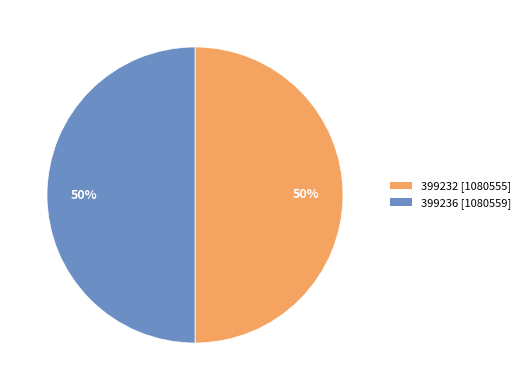

What is the ratio of the value at 399232 to the value at 399236?

1.0